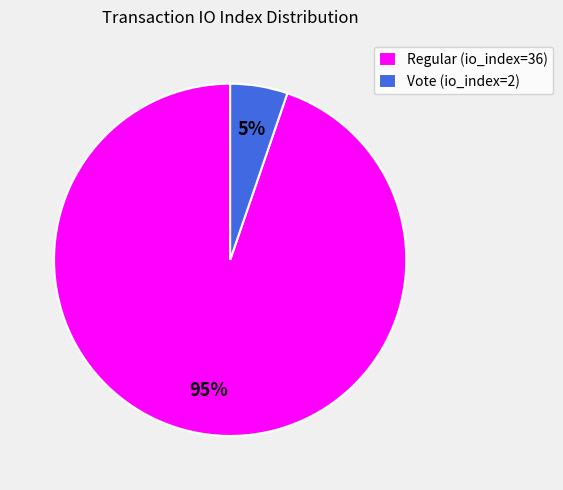

To the nearest percent, what is the average slice percentage?

50%